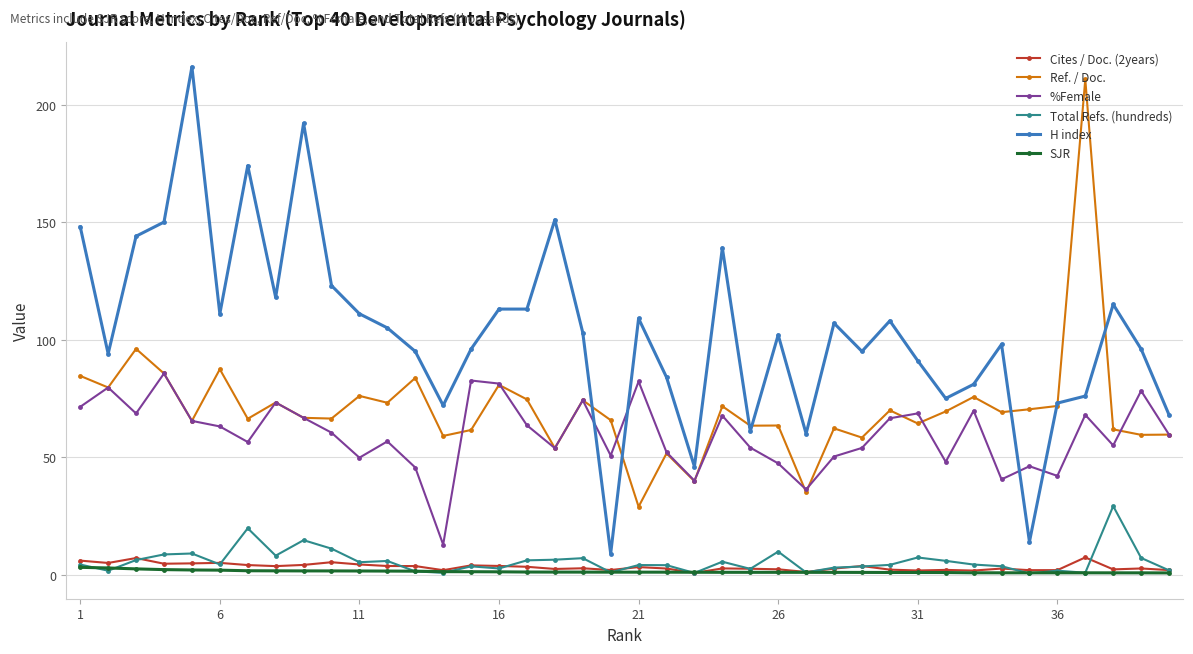

Which series has the largest total across all categories?

H index